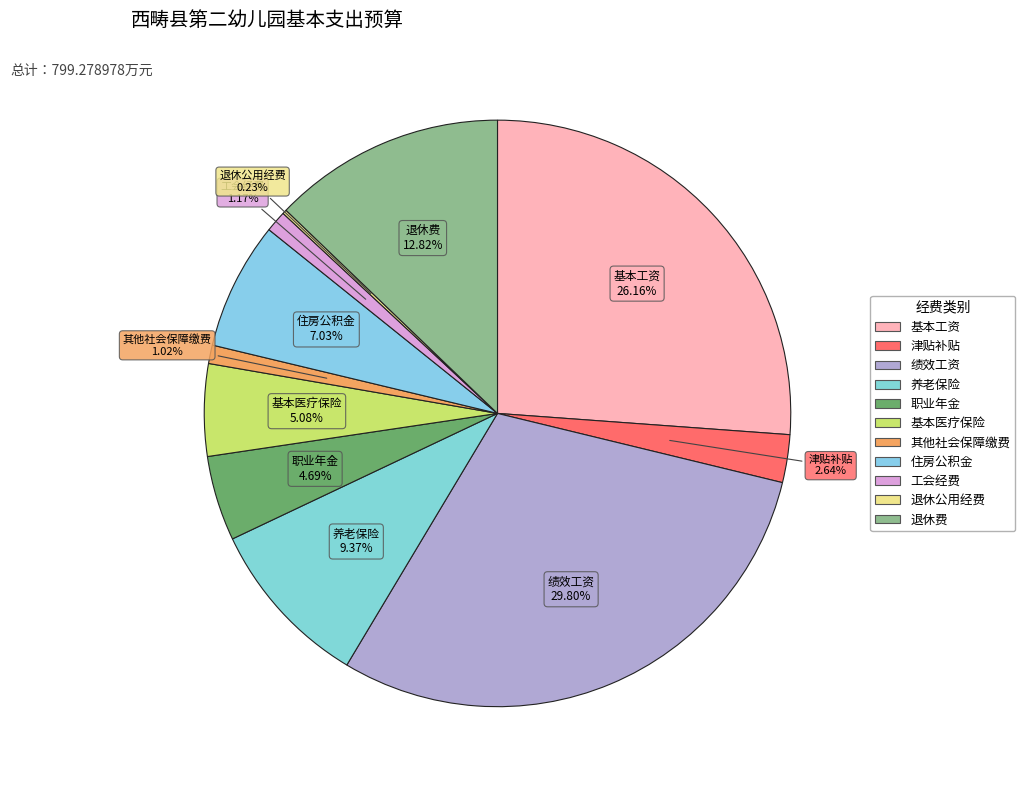

To the nearest percent, what is the combined percentage of 基本工资 and 职业年金?

31%